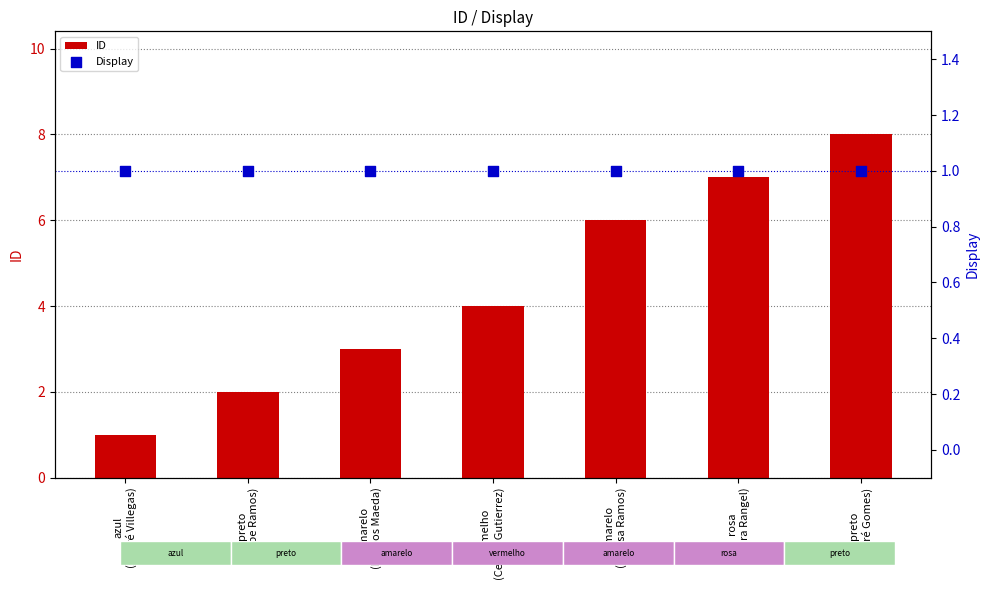

Which series has the widest spread of Y values?

ID